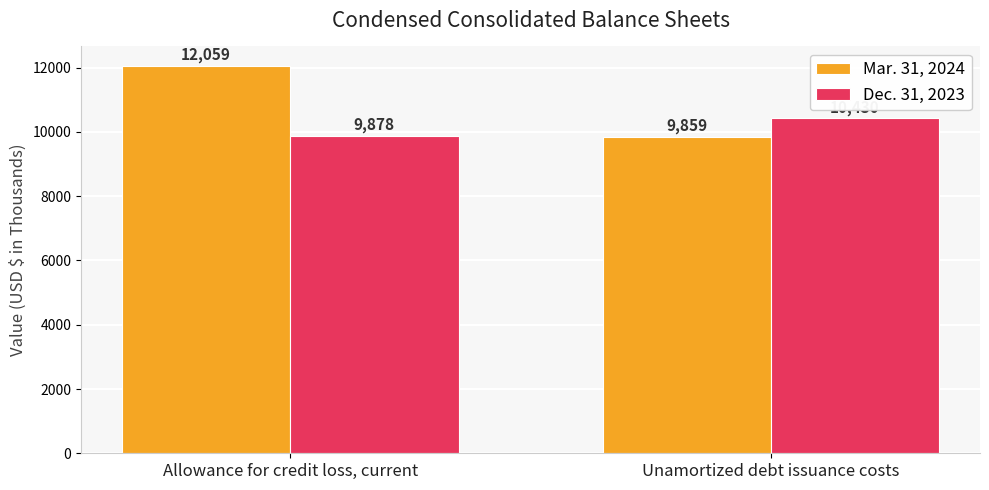

What position from the left is Unamortized debt issuance costs?

2